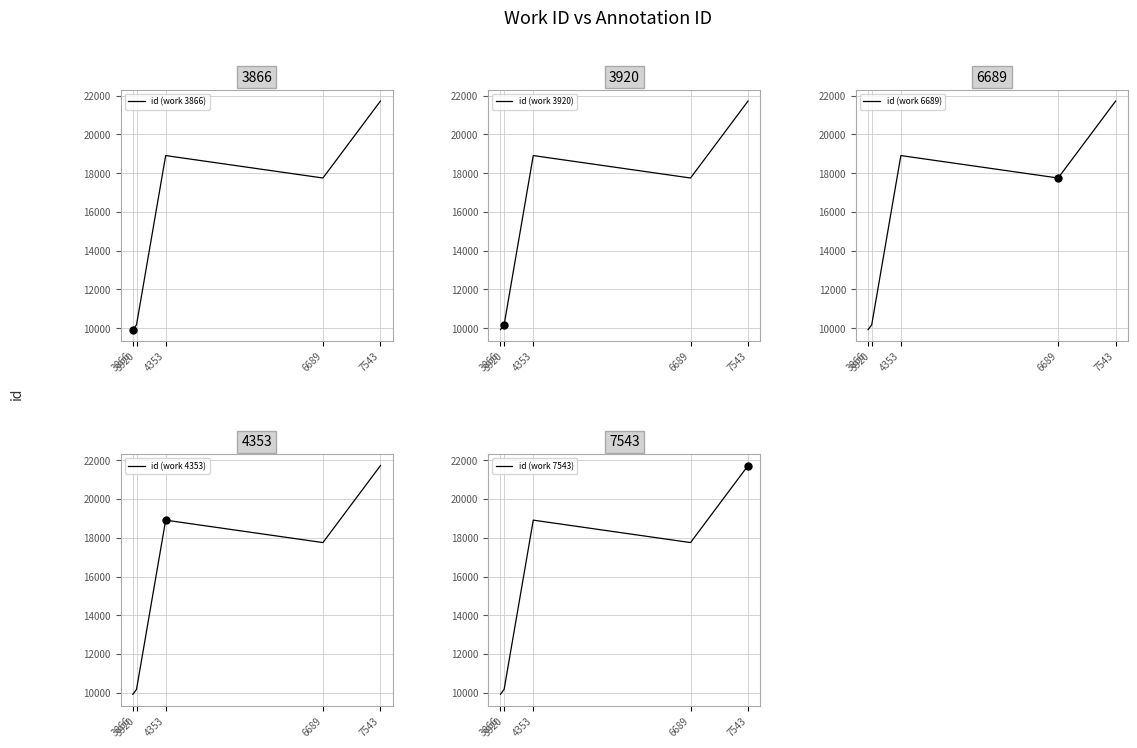

Which series has the largest total across all categories?

id (work 3866)